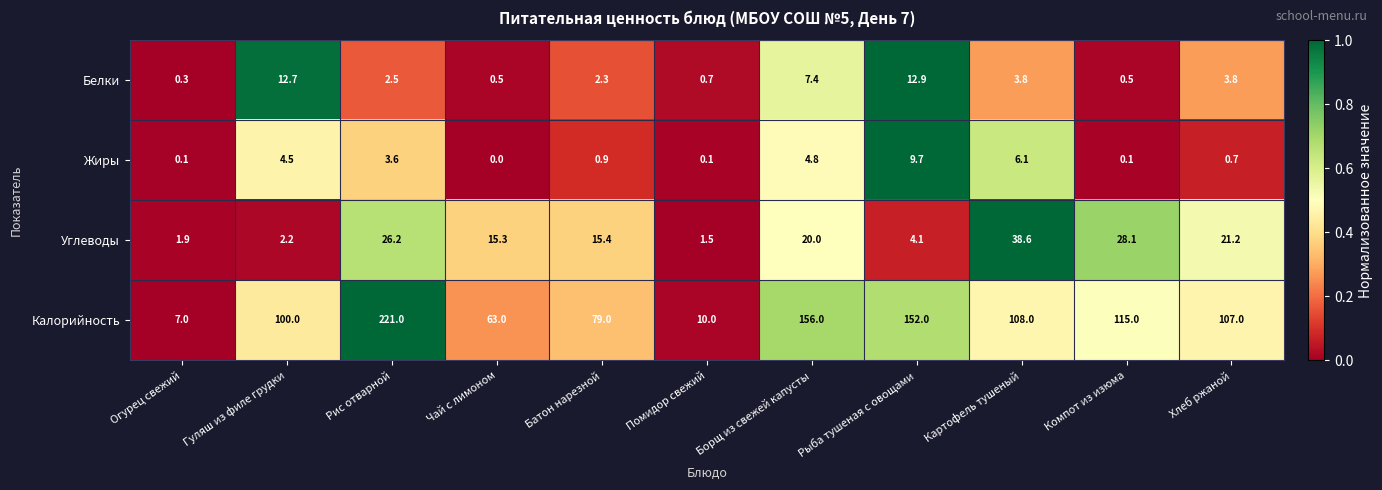

List the labels in order of Калорийность value, smallest first.

Огурец свежий, Помидор свежий, Чай с лимоном, Батон нарезной, Гуляш из филе грудки, Хлеб ржаной, Картофель тушеный, Компот из изюма, Рыба тушеная с овощами, Борщ из свежей капусты, Рис отварной